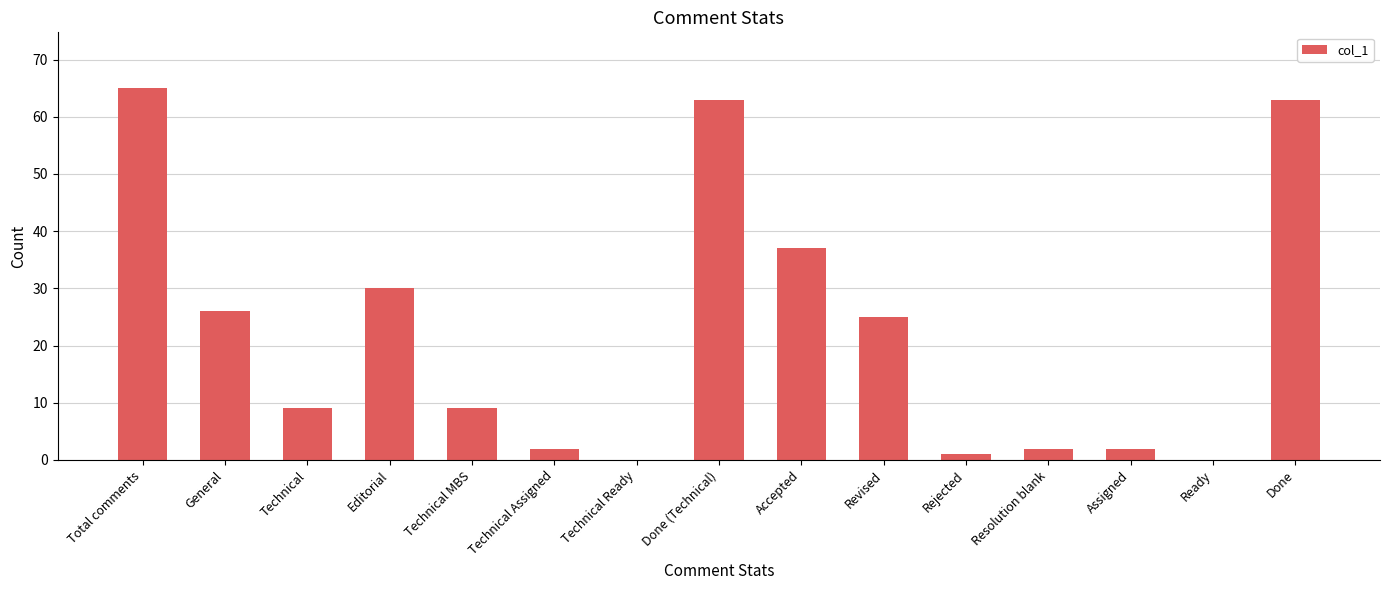

What is the average value?

22